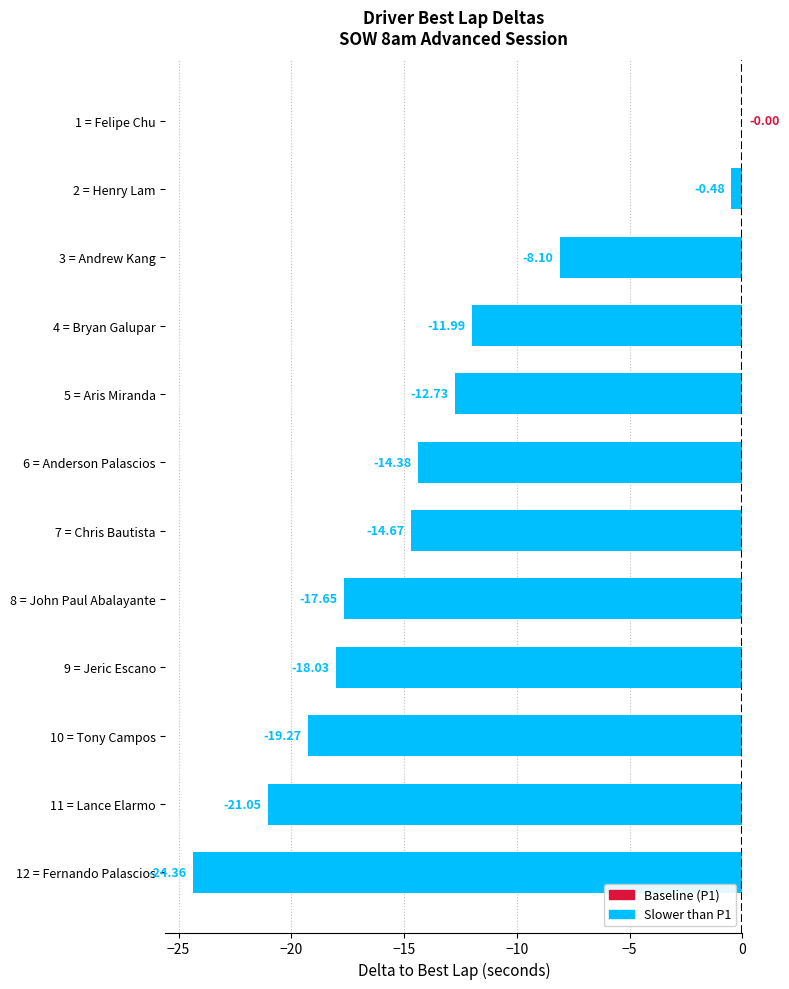

What is the change in value from 5 = Aris Miranda to 7 = Chris Bautista?

-1.9